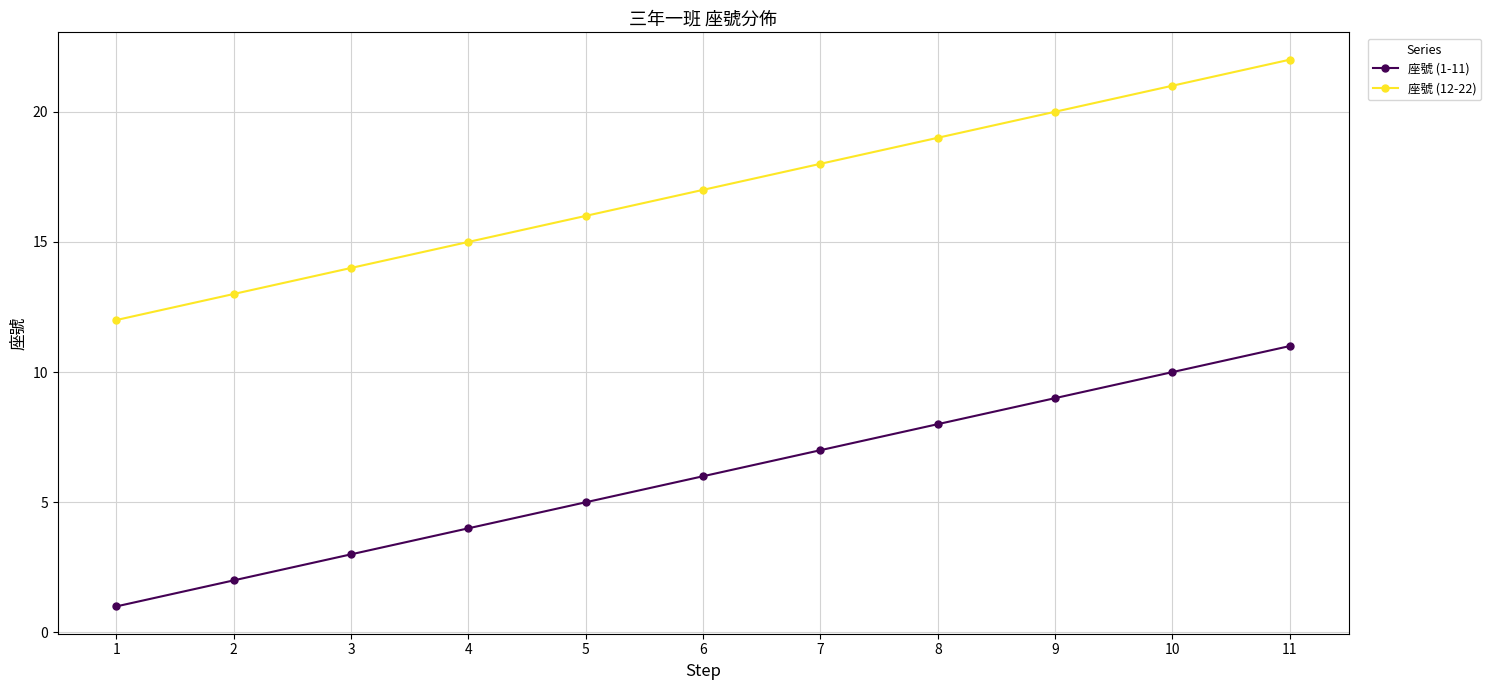

Reading right to left, list all the values displayed in this chart.

座號 (1-11): 11=11	10=10	9=9	8=8	7=7	6=6	5=5	4=4	3=3	2=2	1=1
座號 (12-22): 11=22	10=21	9=20	8=19	7=18	6=17	5=16	4=15	3=14	2=13	1=12